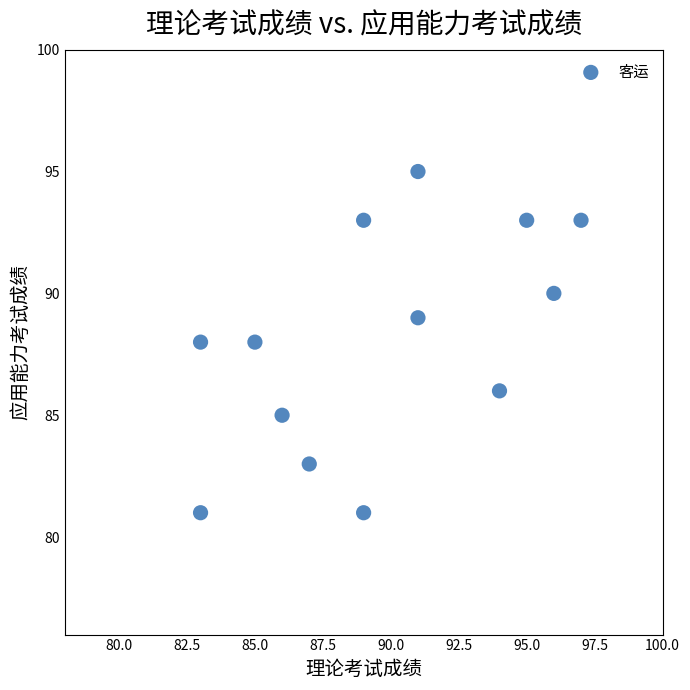

What is the range of Y values (max minus min)?

14